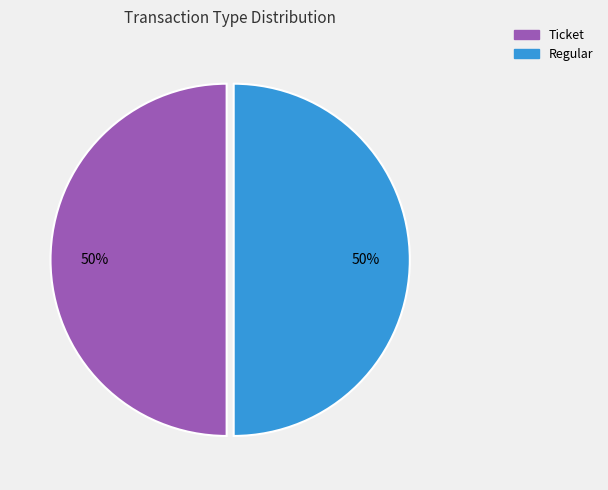

To the nearest percent, what is the average slice percentage?

50%